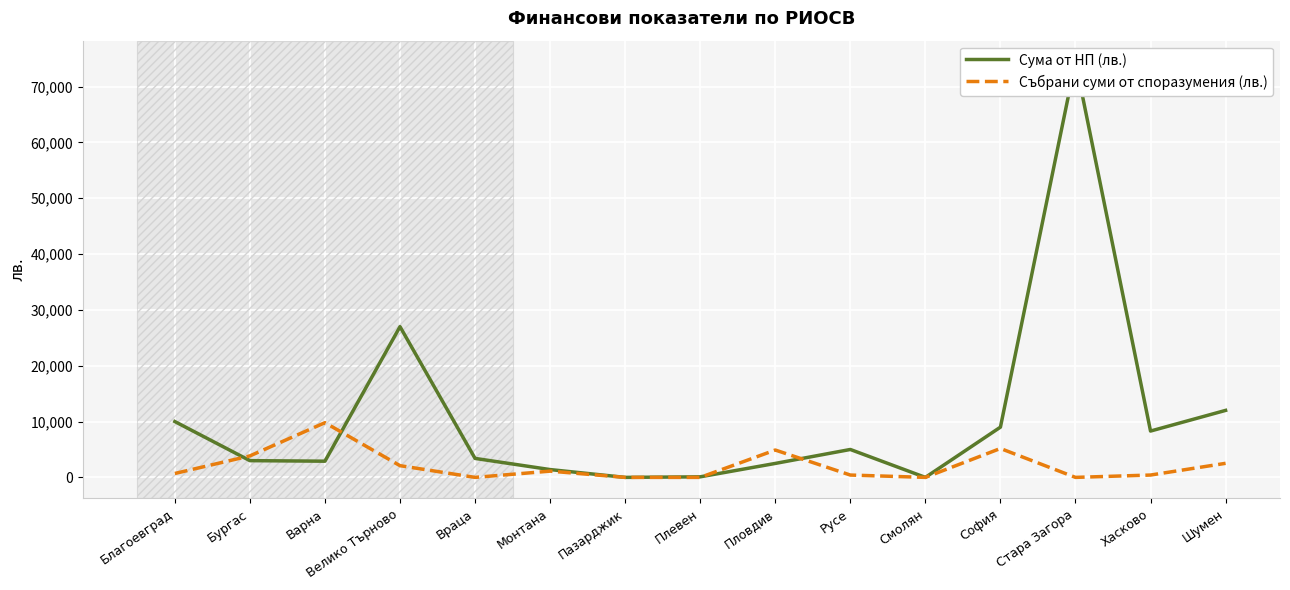

How many positive values does the Събрани суми от споразумения (лв.) series have?

10